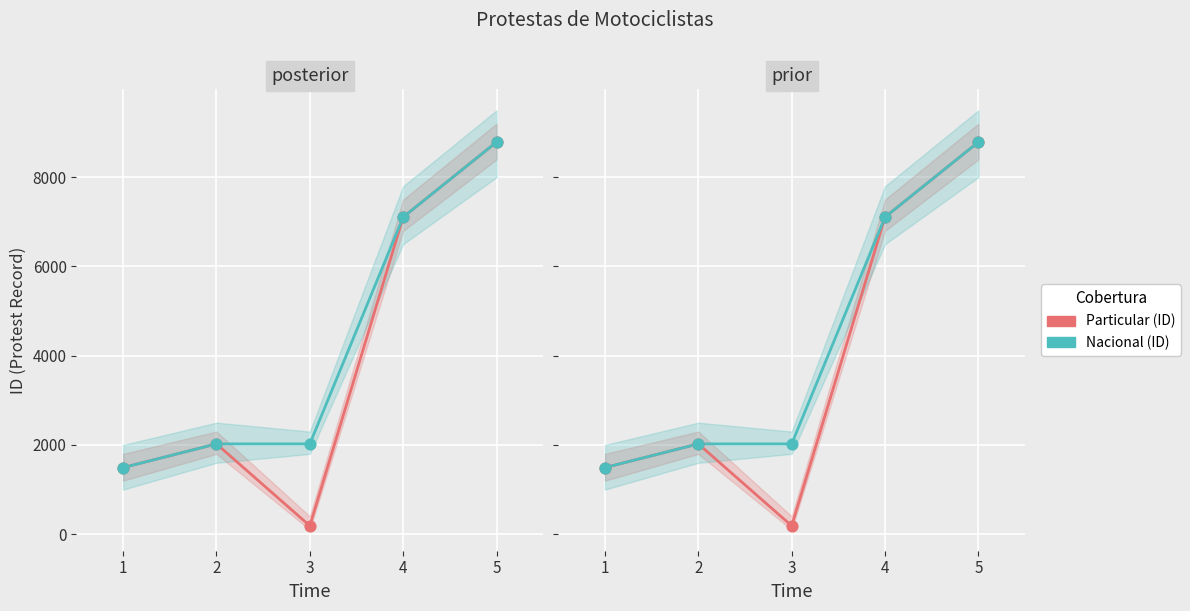

At which category is the sum across all series the highest?

5